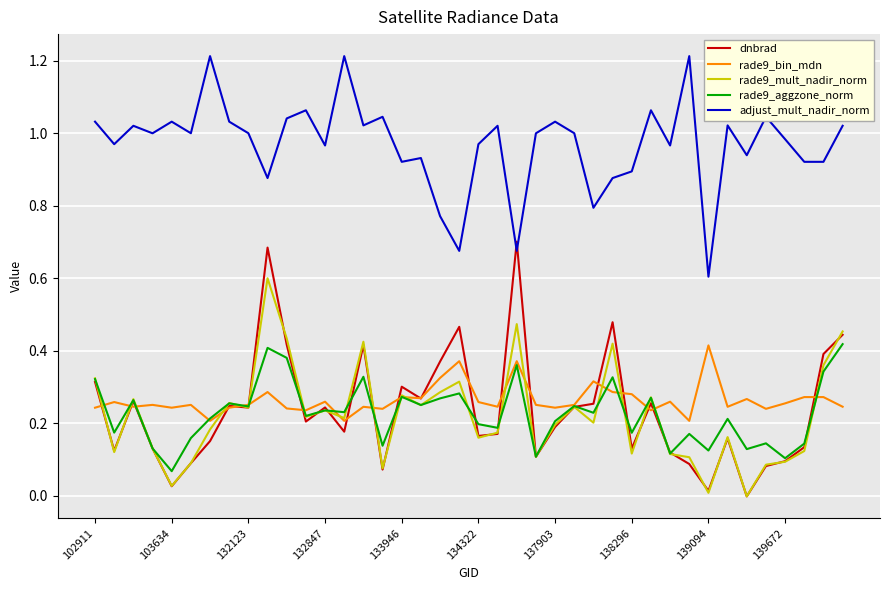

Which series has the largest total across all categories?

adjust_mult_nadir_norm